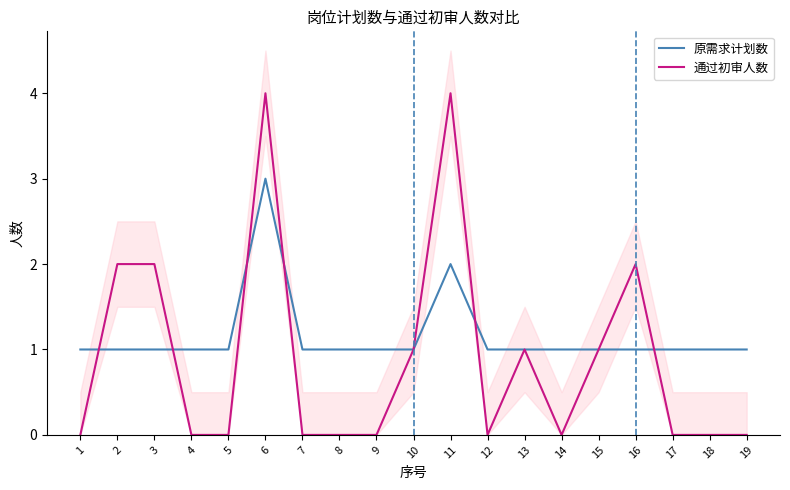

True or false: 通过初审人数 has more than 0 interior local peaks.

True